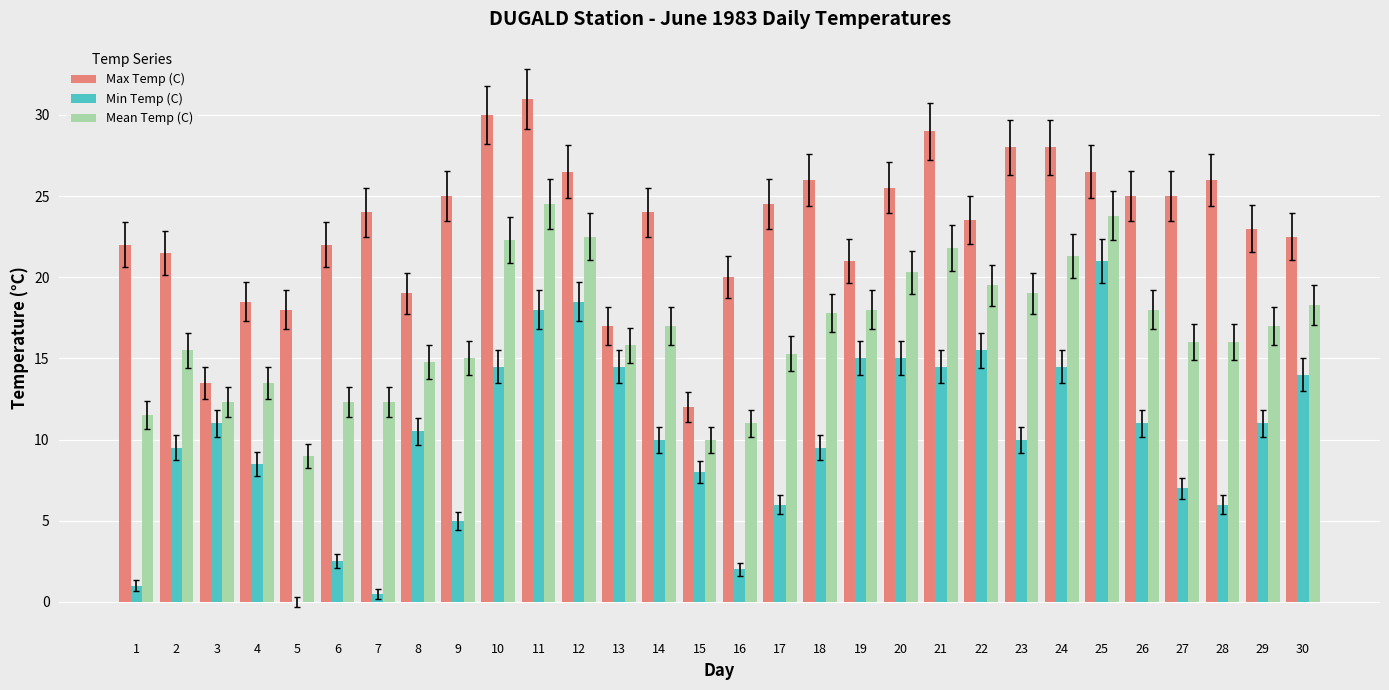

What is the highest value of the Max Temp (C) series?

31.0